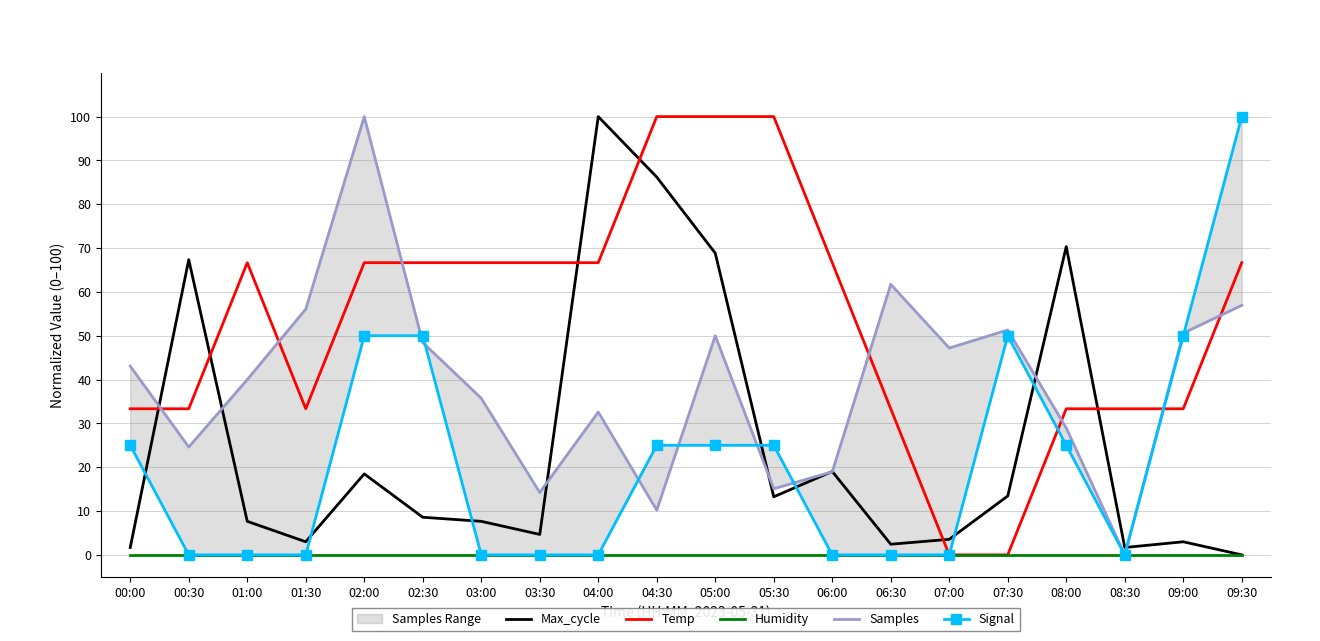

At which label does Samples first exceed 43?

00:00